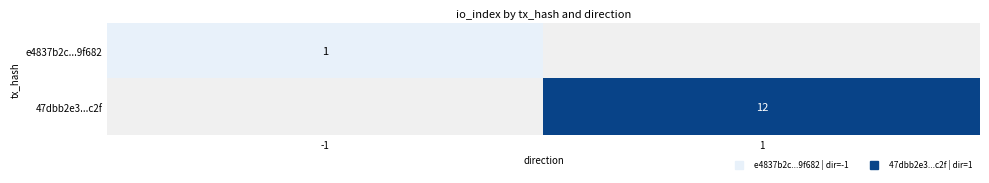

How many positive values does the e4837b2c...9f682 series have?

1